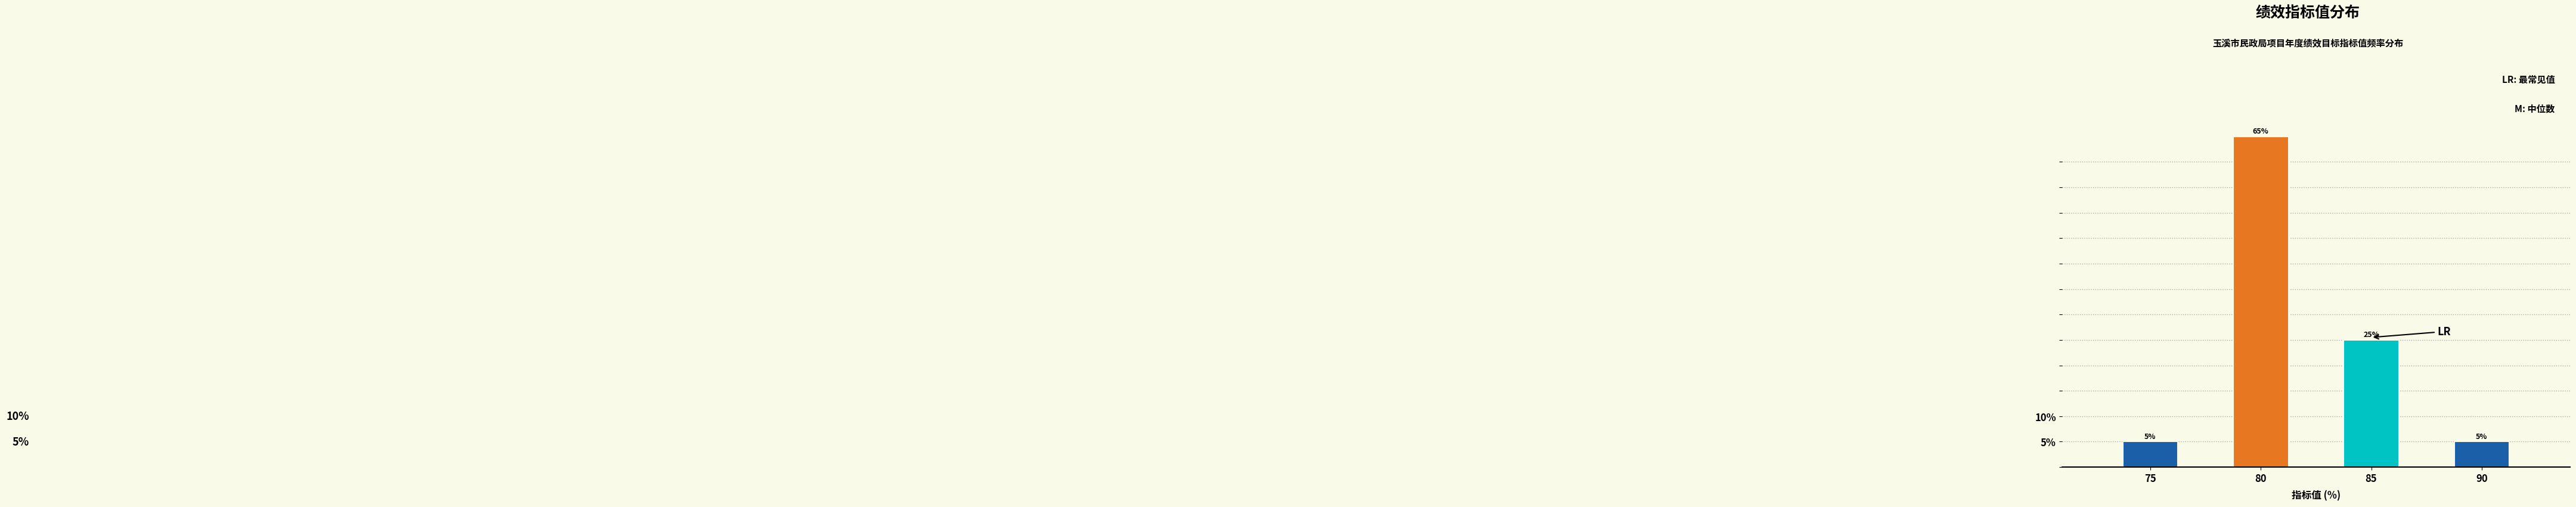

Reading left to right, list all the values displayed in this chart.

75=5	80=65	85=25	90=5